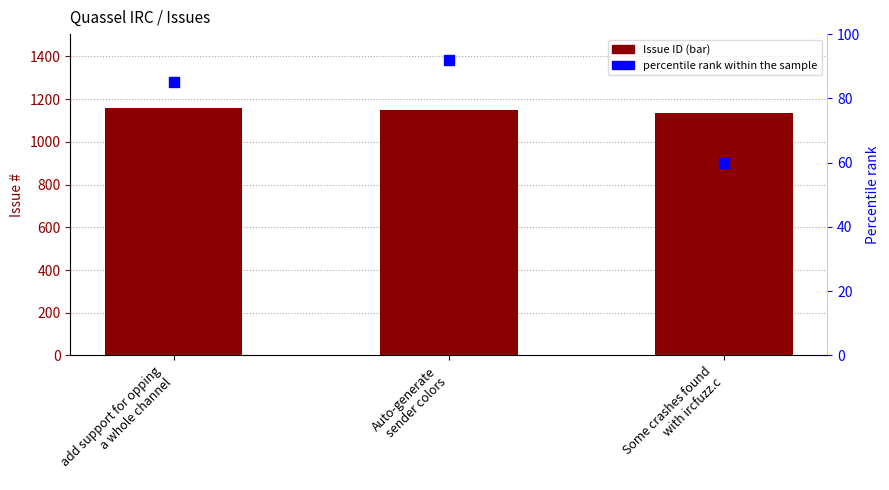

At how many categories does at least one series exceed 229?

3